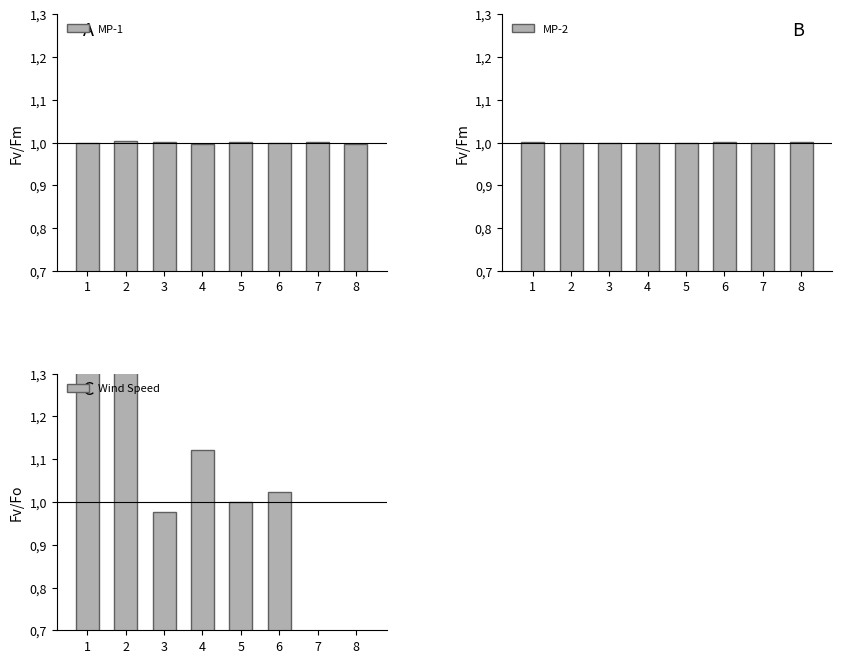

What value does the MP-2 series have at 2?

1.0